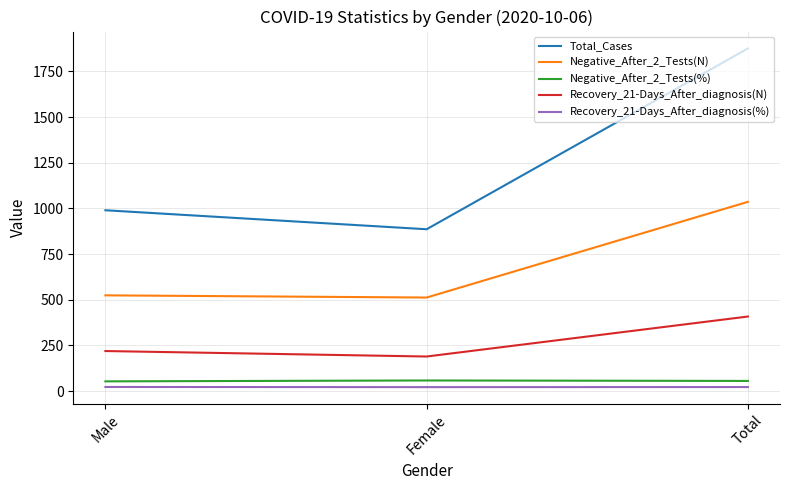

List the labels in order of Total_Cases value, smallest first.

Female, Male, Total